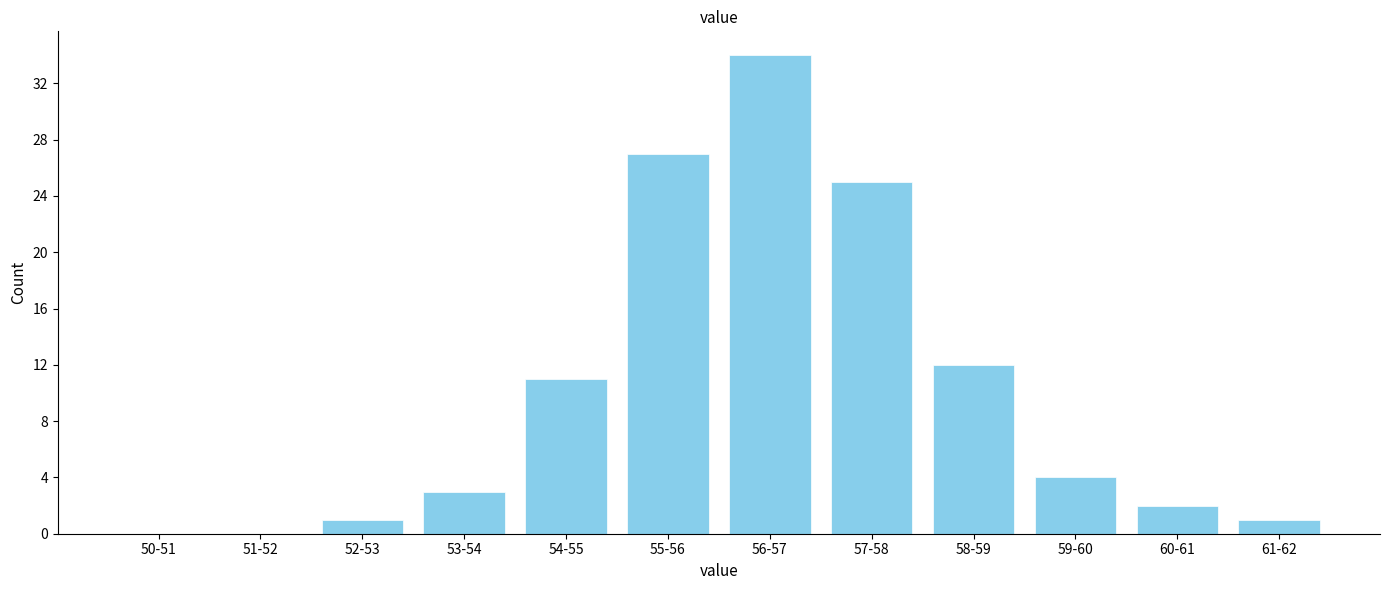

Reading right to left, list all the values displayed in this chart.

61-62=1	60-61=2	59-60=4	58-59=12	57-58=25	56-57=34	55-56=27	54-55=11	53-54=3	52-53=1	51-52=0	50-51=0